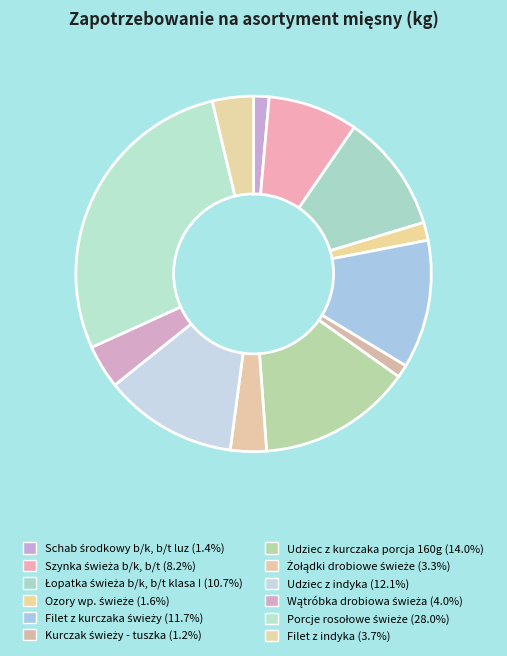

What is the smallest slice in the pie chart?

Kurczak świeży - tuszka